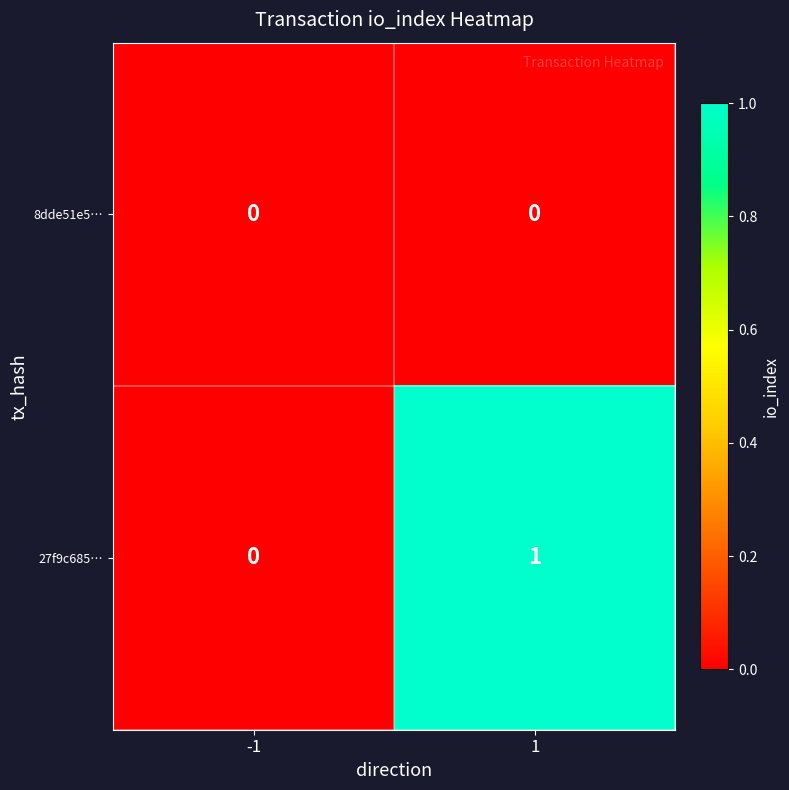

Reading left to right, transcribe all the data shown in this chart.

8dde51e5…: 0	0
27f9c685…: 0	1